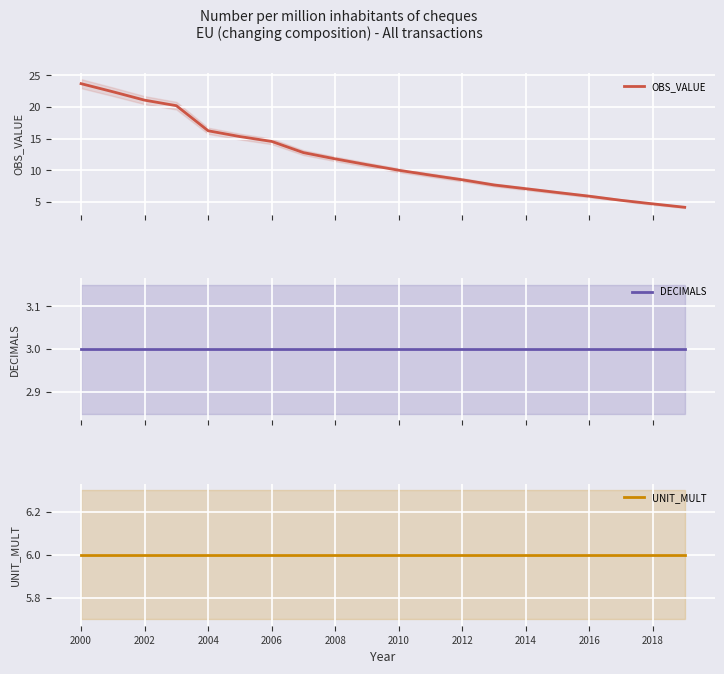

At how many categories does at least one series exceed 21?

3